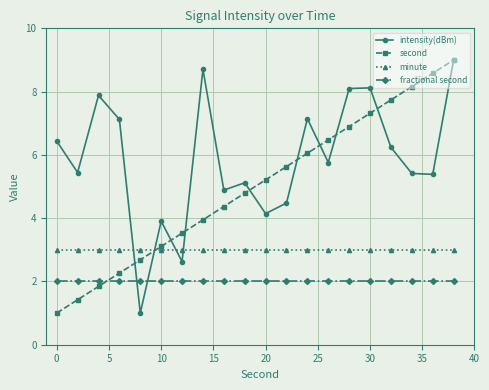

In intensity(dBm), how many points are higher than both neighbors (excluding endpoints)?

6